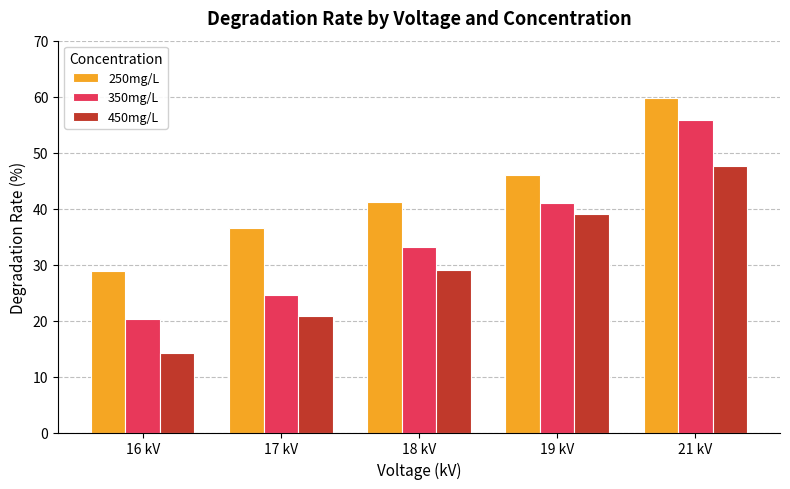

List the labels in order of 450mg/L value, largest first.

21 kV, 19 kV, 18 kV, 17 kV, 16 kV